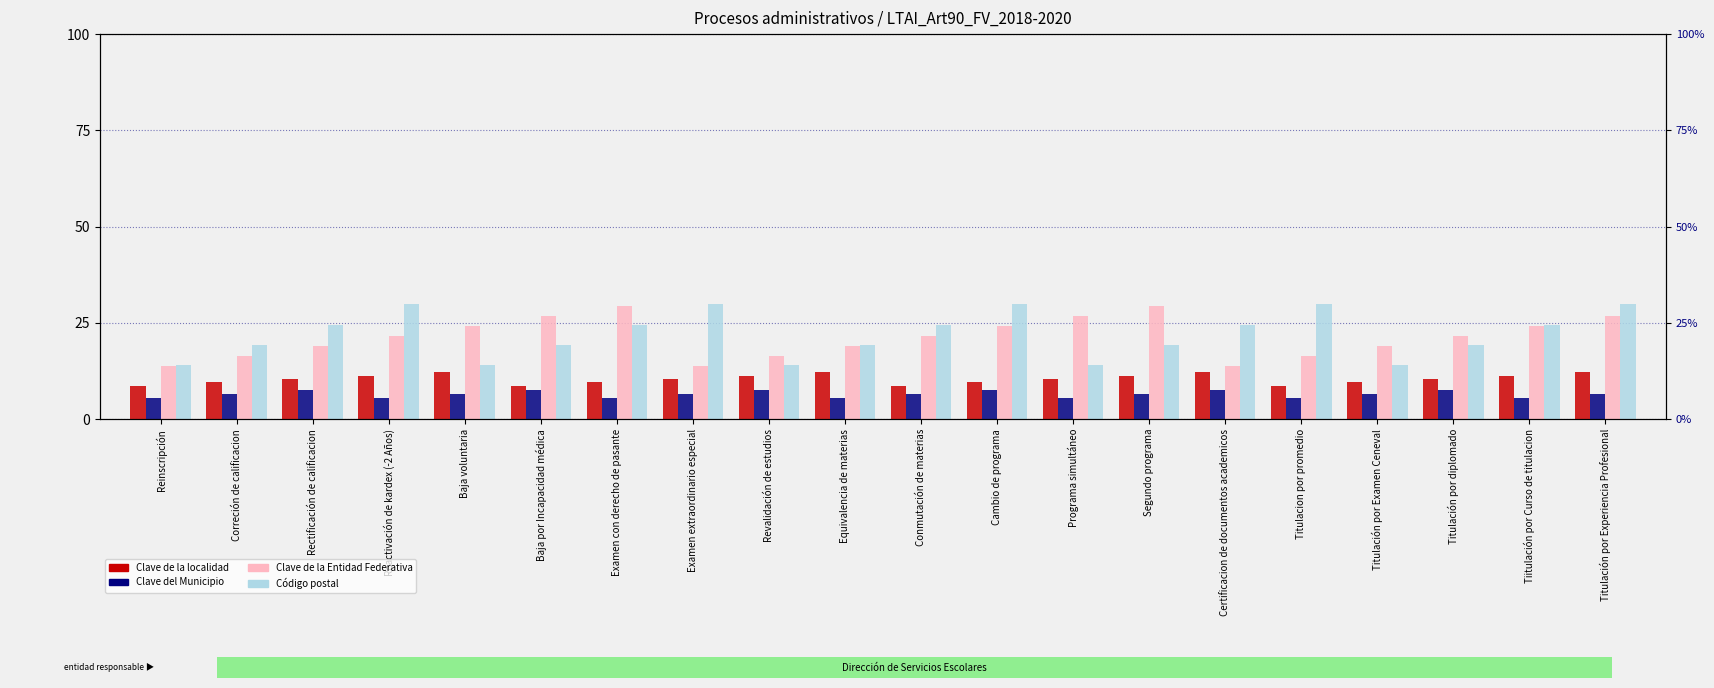

Where does the Clave de la localidad series first go above 10?

Rectificación de calificacion